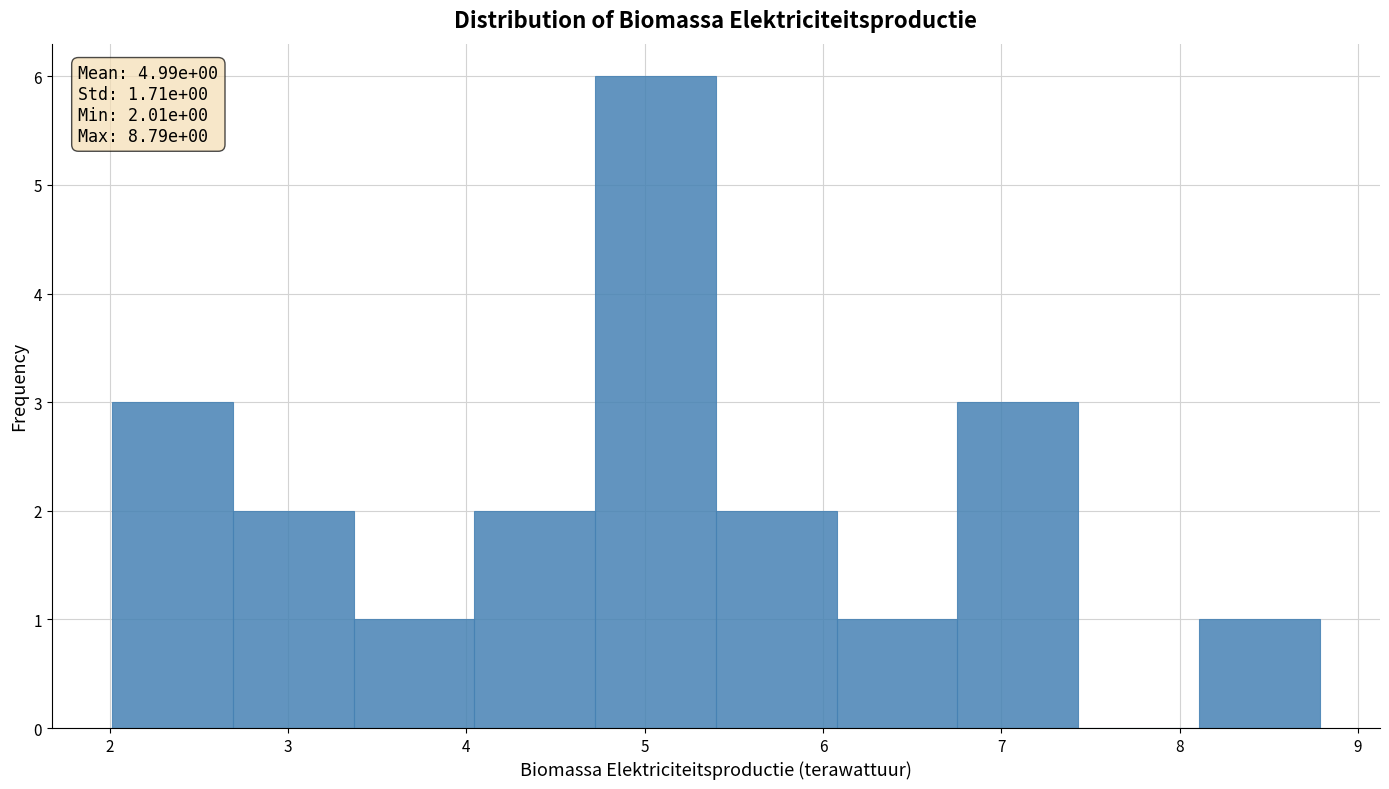

Which range on the x-axis has the tallest bar?

4.7 to 5.4